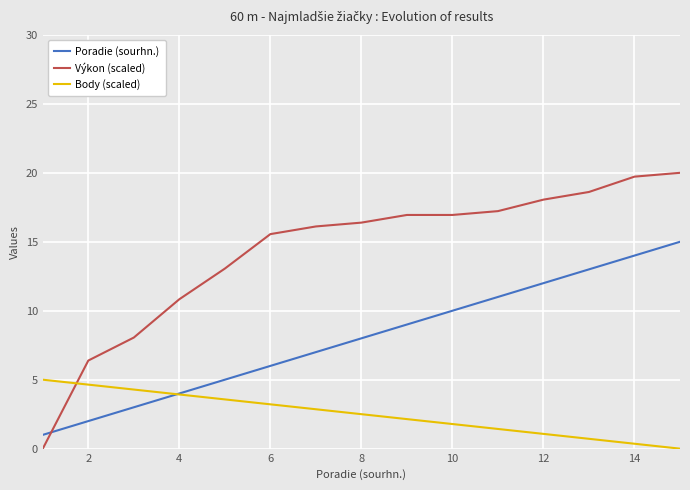

List the series in order of their peak value, highest first.

Výkon (scaled), Poradie (sourhn.), Body (scaled)